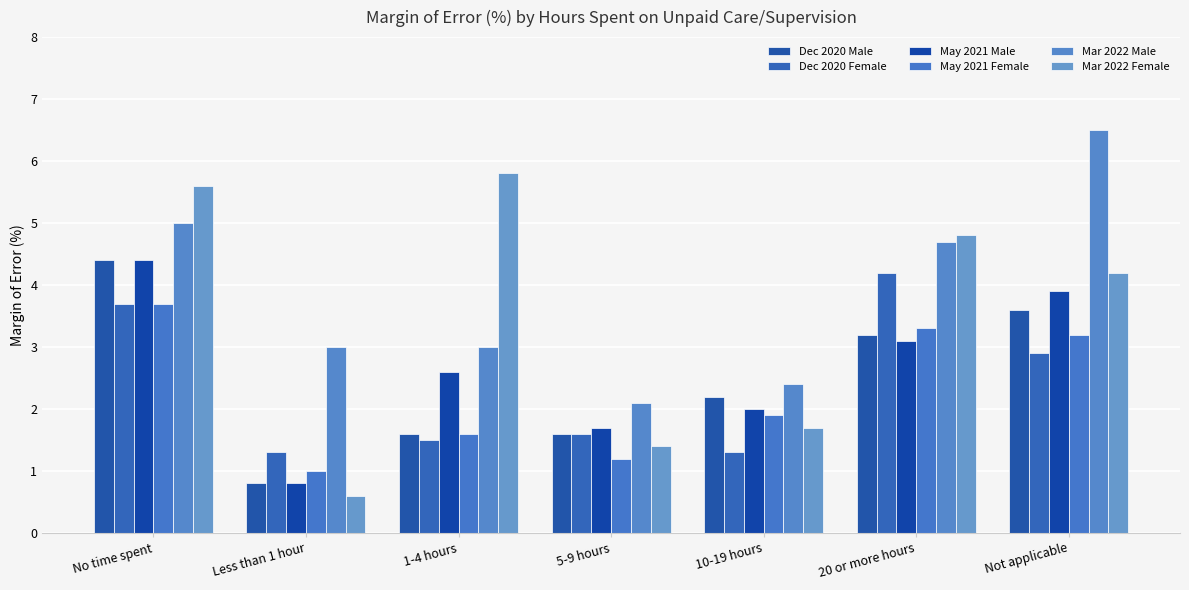

The Dec 2020 Female series shows 1.6 at Not applicable. True or false?

False